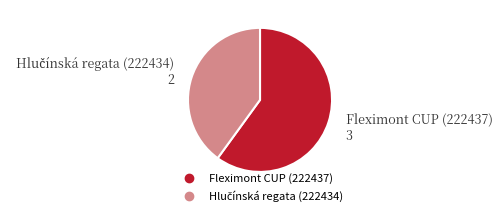

Is there any slice that represents more than half of the pie?

Yes